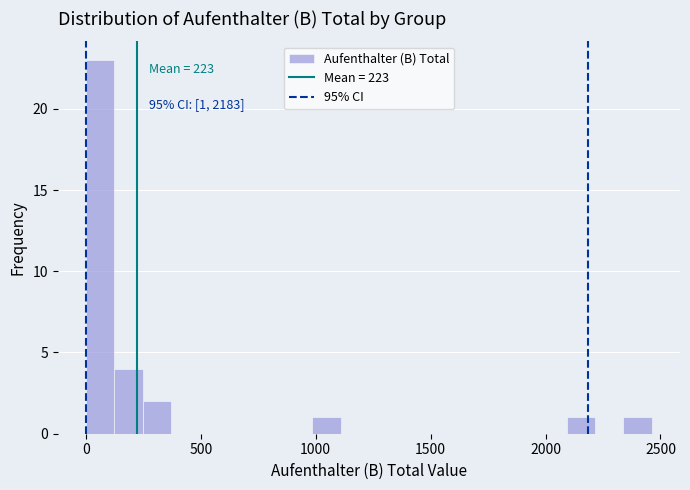

Read against the x-axis, roughly where is the centre of the tallest bar?

50